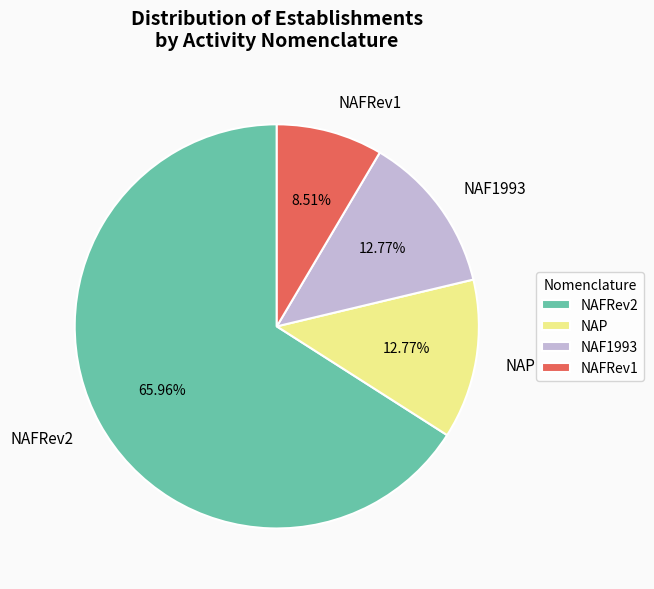

Count the number of slices in the pie.

4